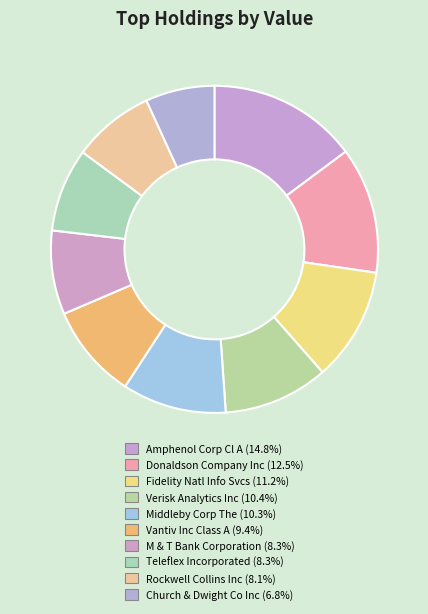

Approximately how many times larger is the value at Vantiv Inc Class A compared to Rockwell Collins Inc?

1.2